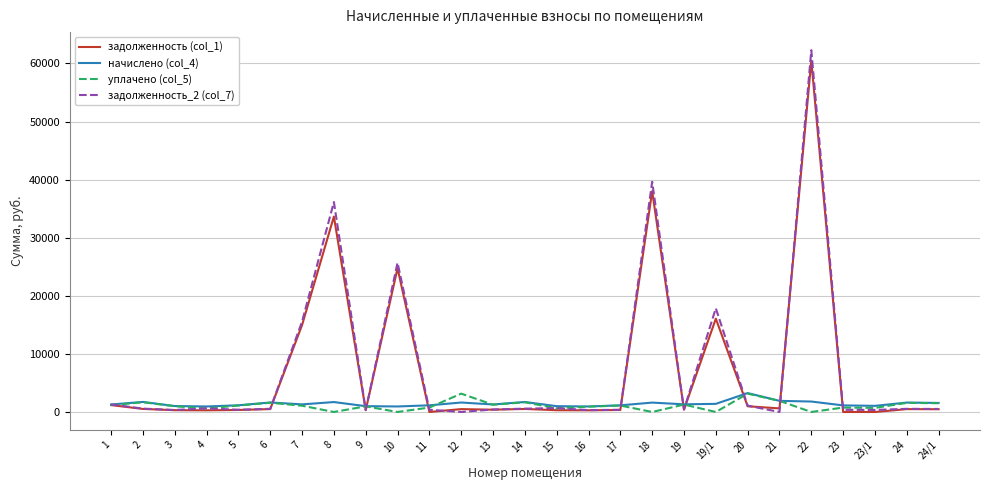

True or false: задолженность (col_1) has a value of 985.0 at 20.

True